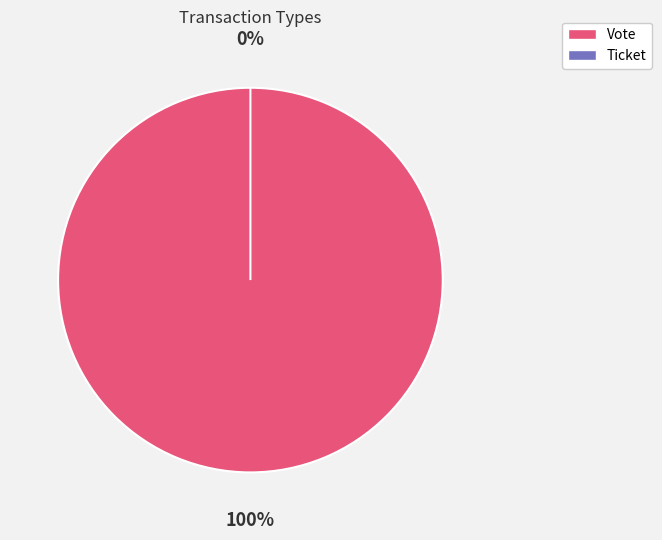

Is it true that Ticket is 1% of the pie?

False